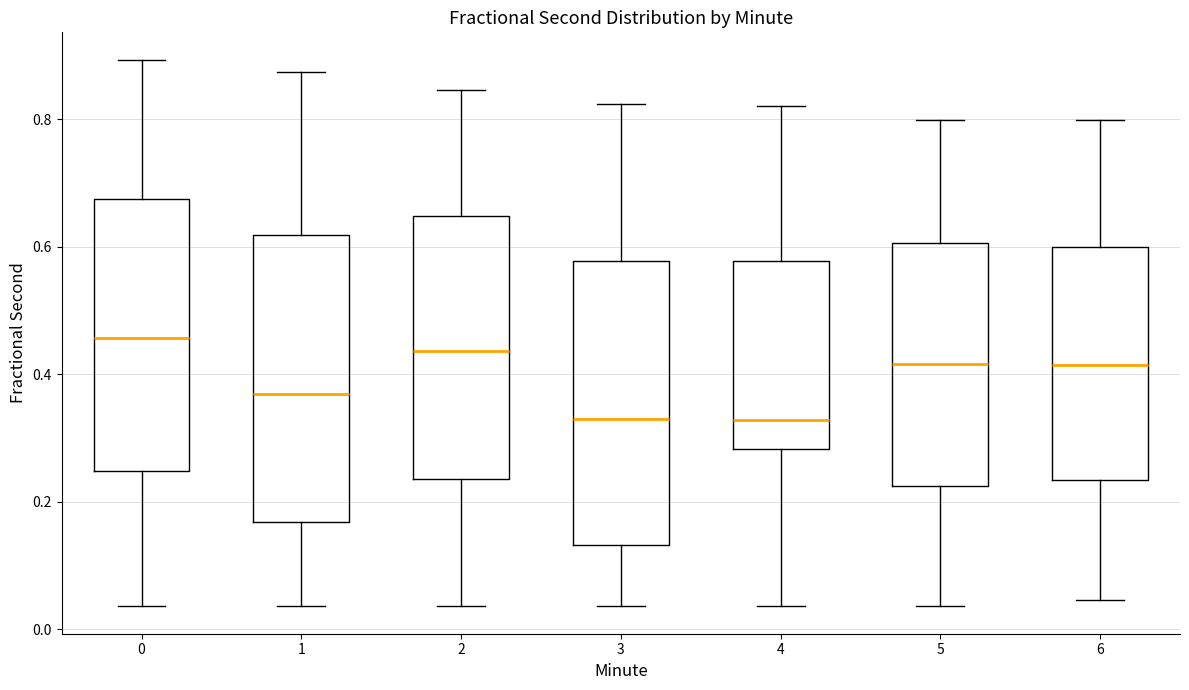

Reading left to right, read every box against the y-axis: the position of its median line, the range the box covers, and the ends of its whiskers. The values are not printed on the chart, so give them approximately, as read against the axis.

0: median 0.46, box 0.24 to 0.68, whiskers 0.04 to 0.90
1: median 0.36, box 0.16 to 0.62, whiskers 0.04 to 0.88
2: median 0.44, box 0.24 to 0.64, whiskers 0.04 to 0.84
3: median 0.32, box 0.14 to 0.58, whiskers 0.04 to 0.82
4: median 0.32, box 0.28 to 0.58, whiskers 0.04 to 0.82
5: median 0.42, box 0.22 to 0.60, whiskers 0.04 to 0.80
6: median 0.42, box 0.24 to 0.60, whiskers 0.04 to 0.80